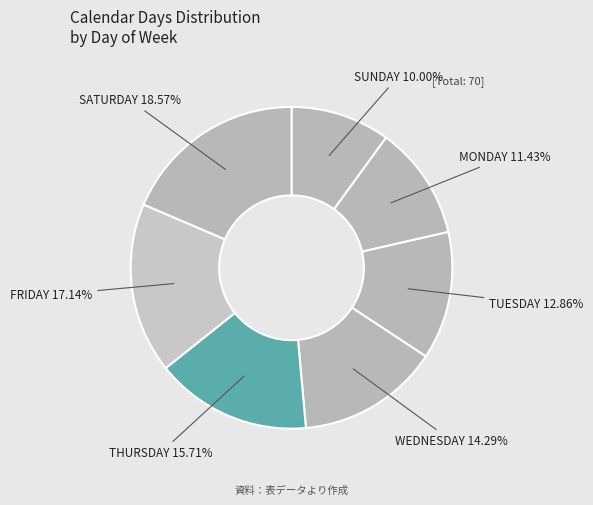

How many segments does this pie chart have?

7